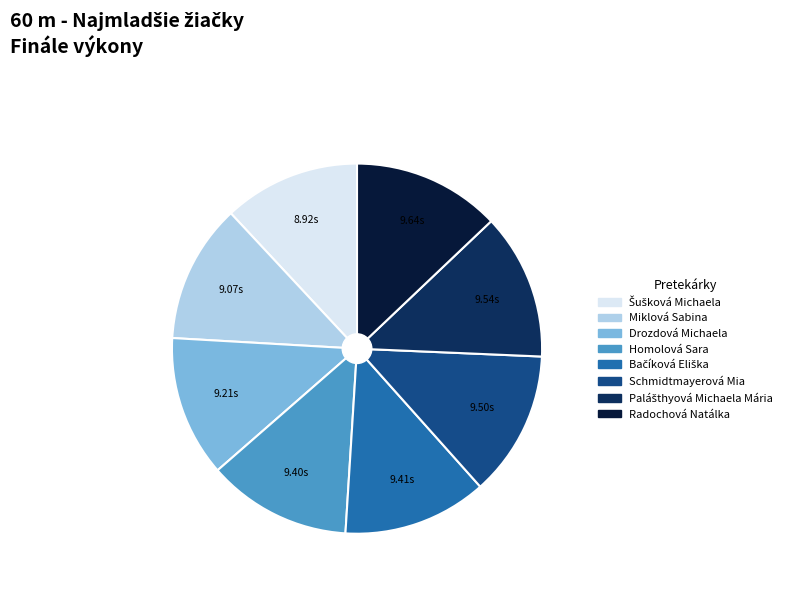

The Miklová Sabina slice represents 24% of the pie. True or false?

False